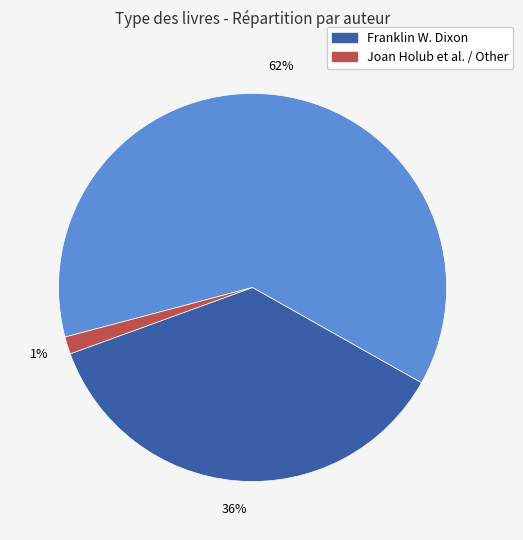

To the nearest percent, what is the average slice percentage?

33%